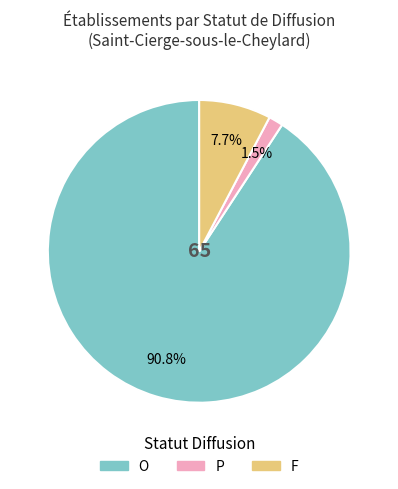

What portion of the pie excludes F?

92.3%